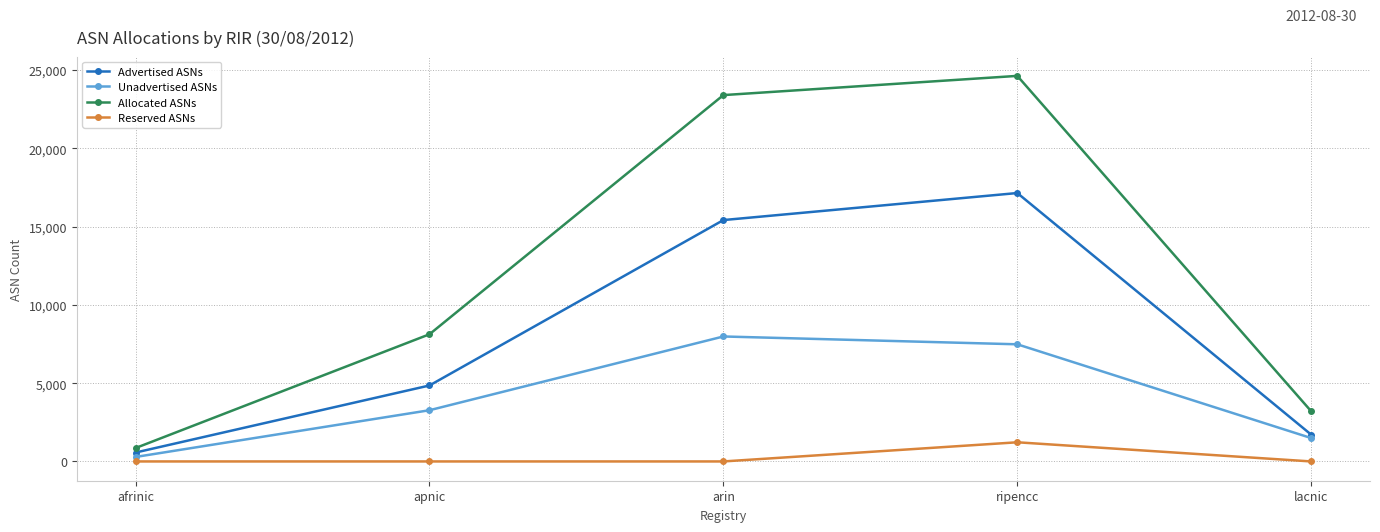

The value of Allocated ASNs at ripencc is 34128. True or false?

False